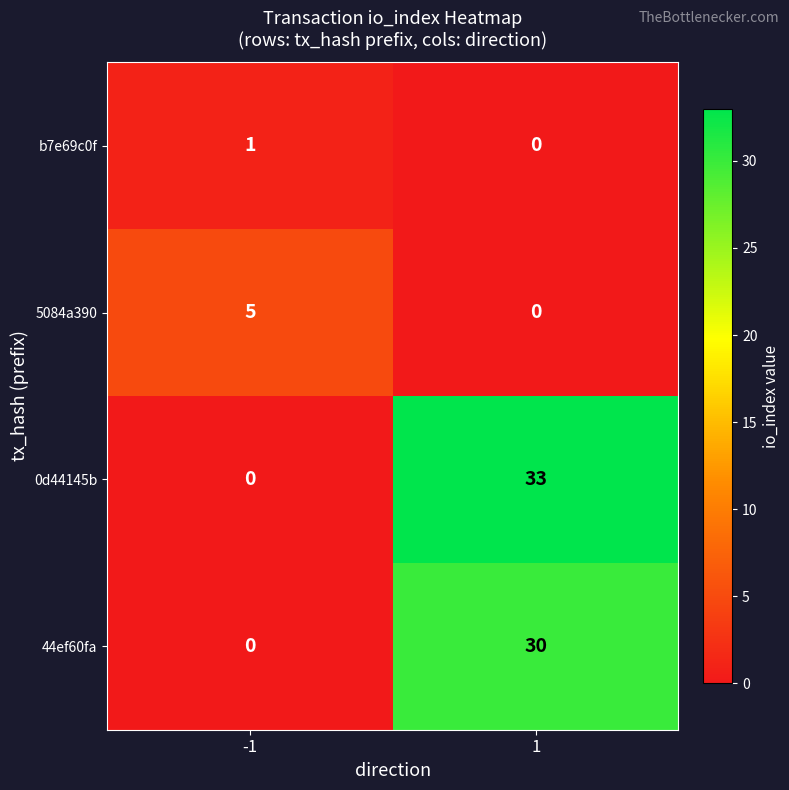

Read the 0d44145b value at 1, to the nearest 10.

30